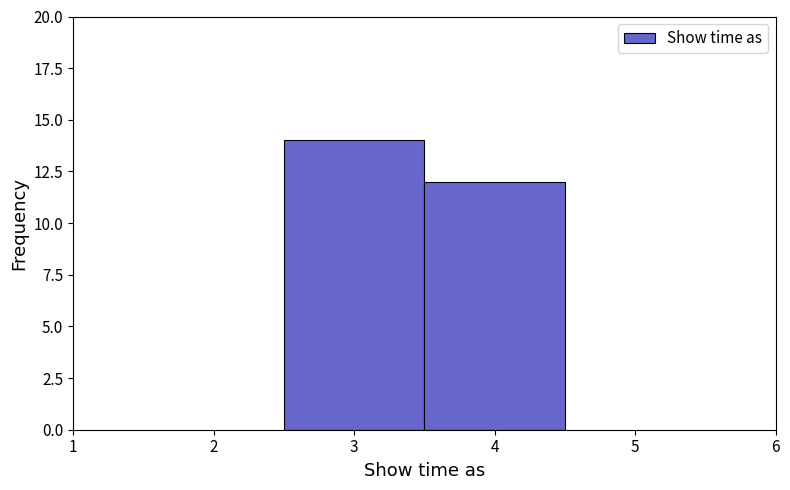

Reading left to right, transcribe this chart: for each bar, give the range it covers on the x-axis and its height. The values are not printed on the chart, so give them approximately, as read against the axis.

2.5 to 3.5: 14
3.5 to 4.5: 12